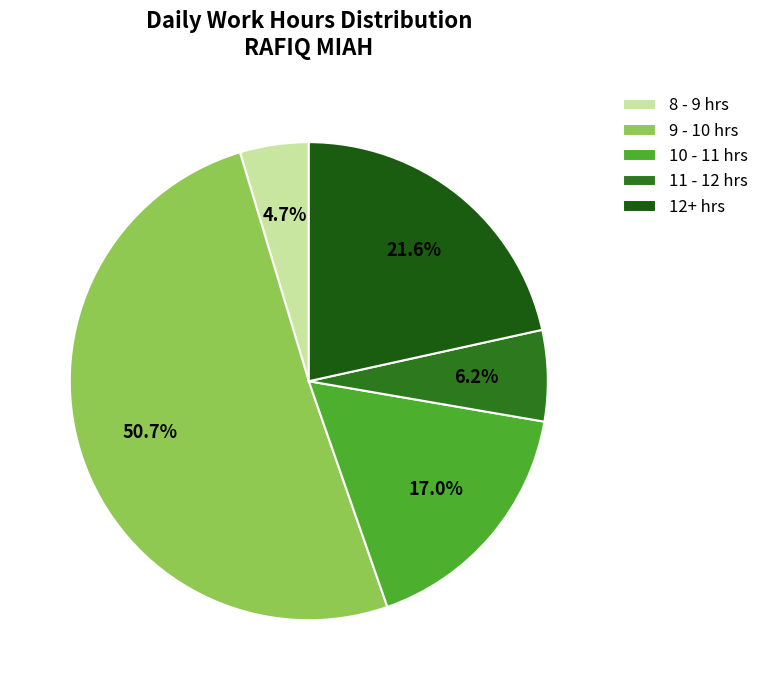

To the nearest percent, what is the difference between the largest and smallest slice percentages?

46%